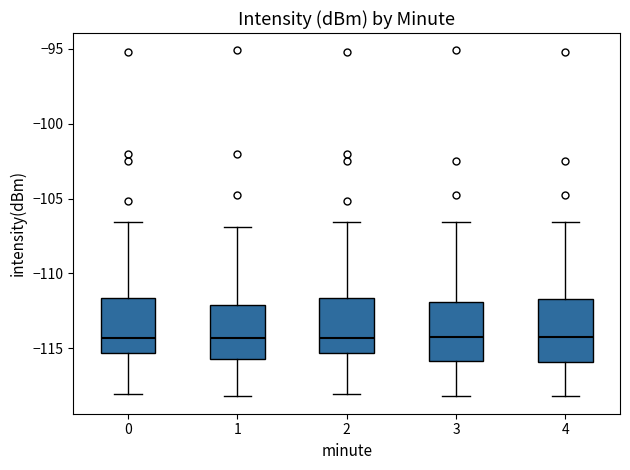

Reading left to right, read every box against the y-axis: the position of its median line, the range the box covers, and the ends of its whiskers. The values are not printed on the chart, so give them approximately, as read against the axis.

0: median -114.5, box -115.5 to -111.5, whiskers -118.0 to -106.5
1: median -114.5, box -115.5 to -112.0, whiskers -118.0 to -107.0
2: median -114.5, box -115.5 to -111.5, whiskers -118.0 to -106.5
3: median -114.0, box -116.0 to -112.0, whiskers -118.0 to -106.5
4: median -114.5, box -116.0 to -111.5, whiskers -118.0 to -106.5